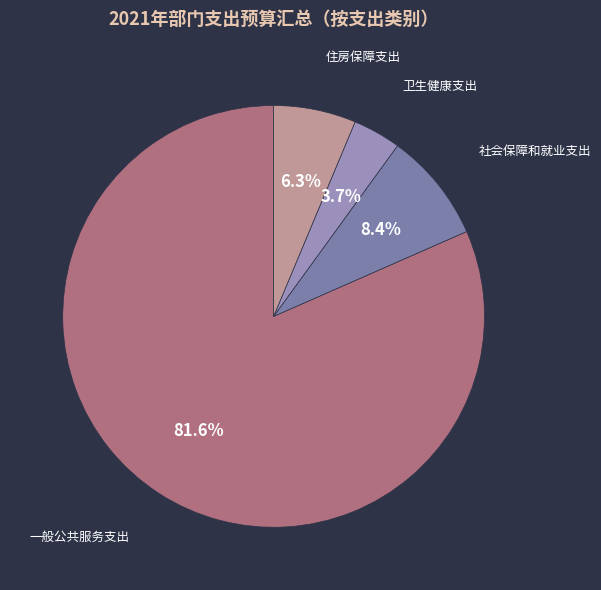

To the nearest percent, what is the average slice percentage?

25%